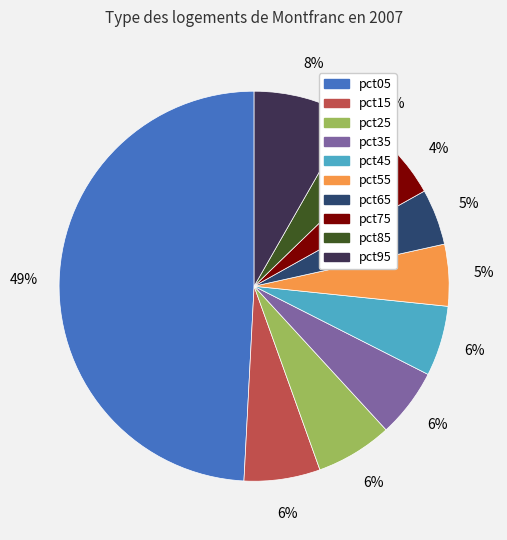

Which category has the biggest portion of the pie?

pct05